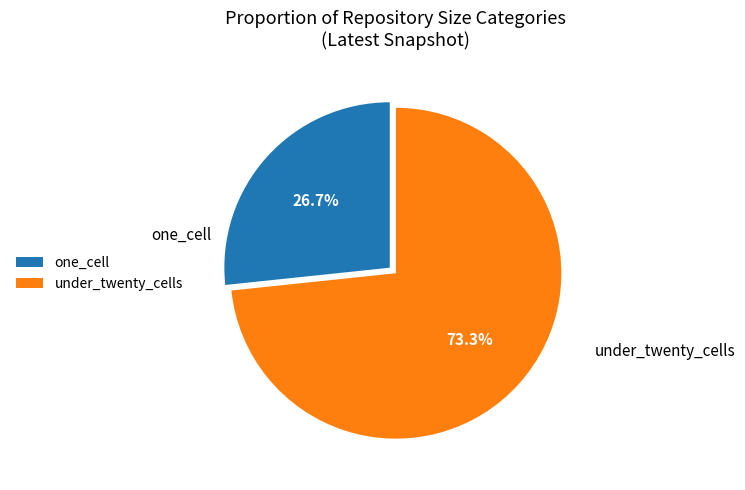

How much of the chart is everything except one_cell?

73.3%